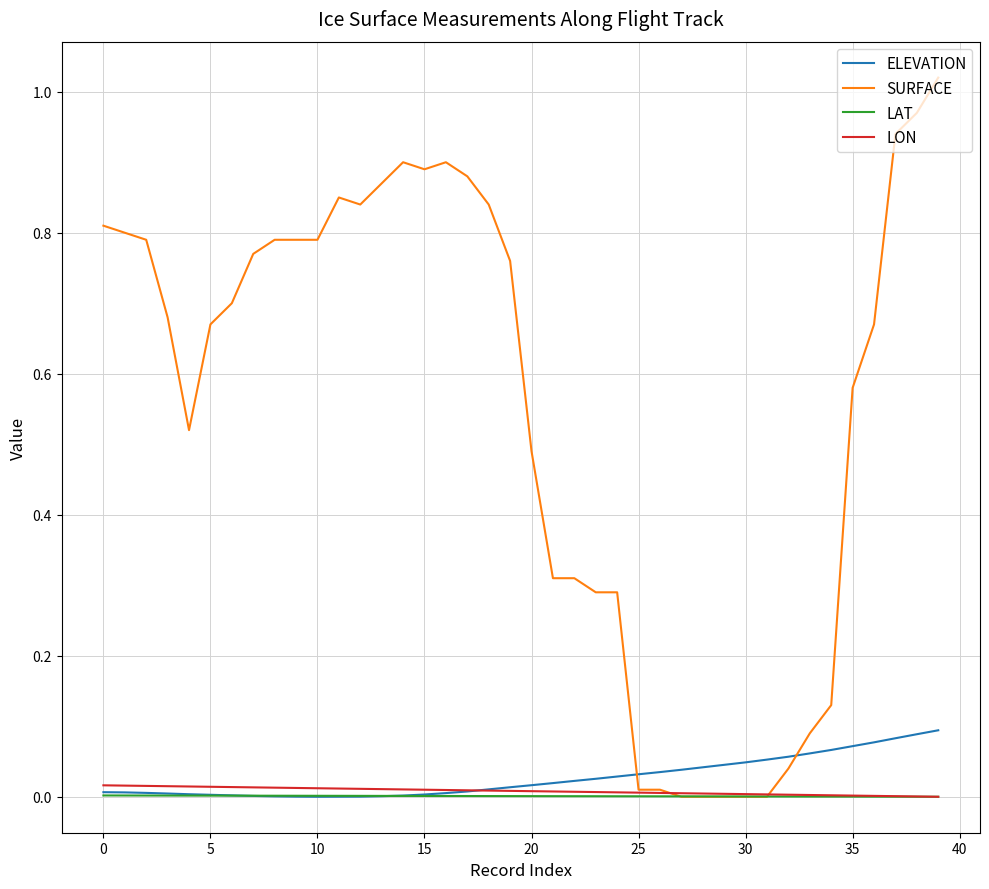

Which series has the largest total across all categories?

SURFACE